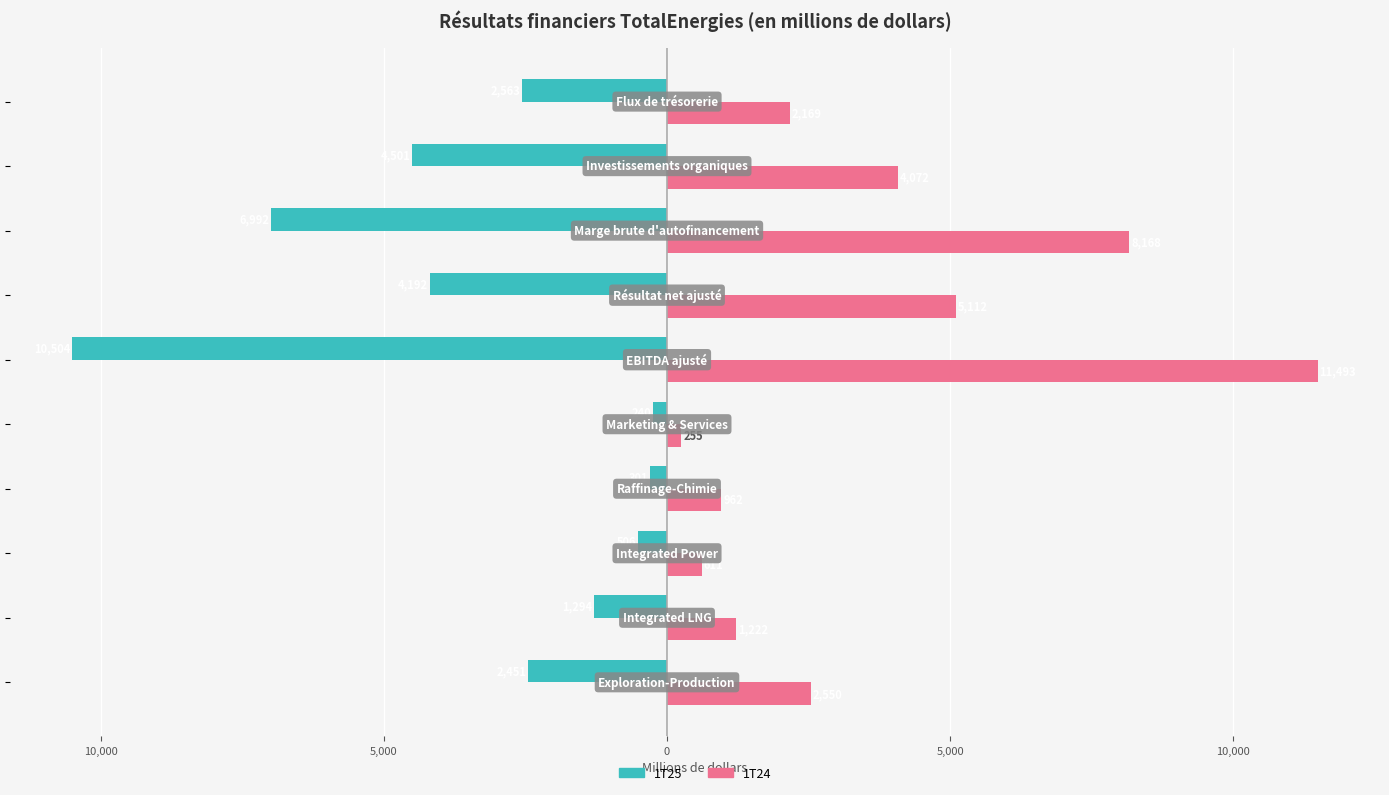

What is the difference between the maximum and second lowest values in the 1T24 series?

10882